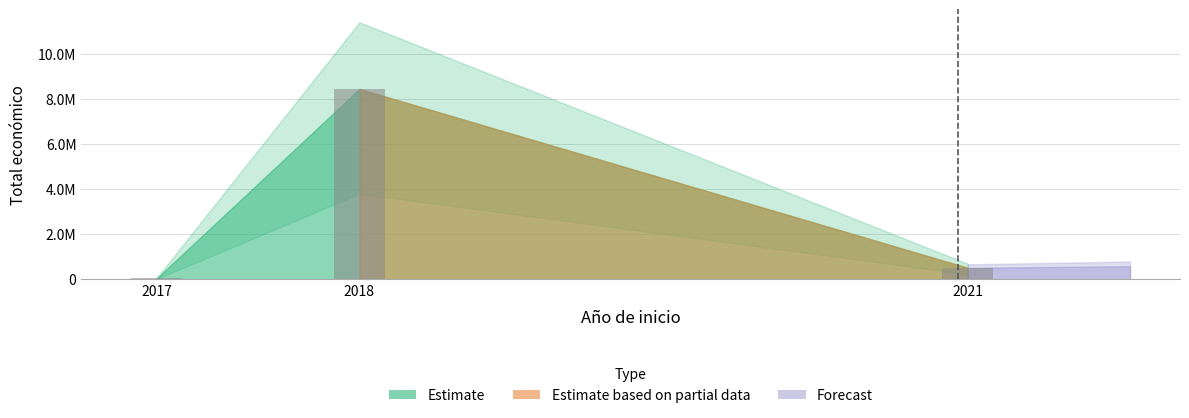

What is the difference between the second highest and minimum values?

471042